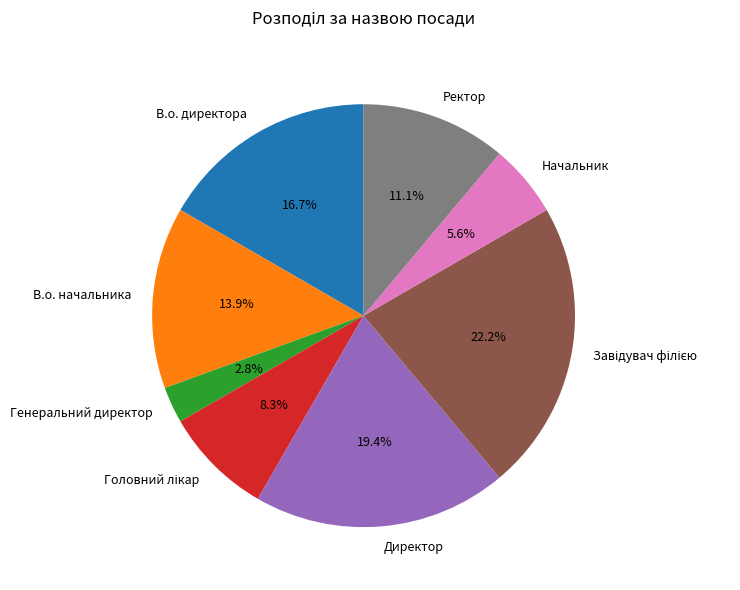

How much of the chart is everything except Начальник?

94.4%